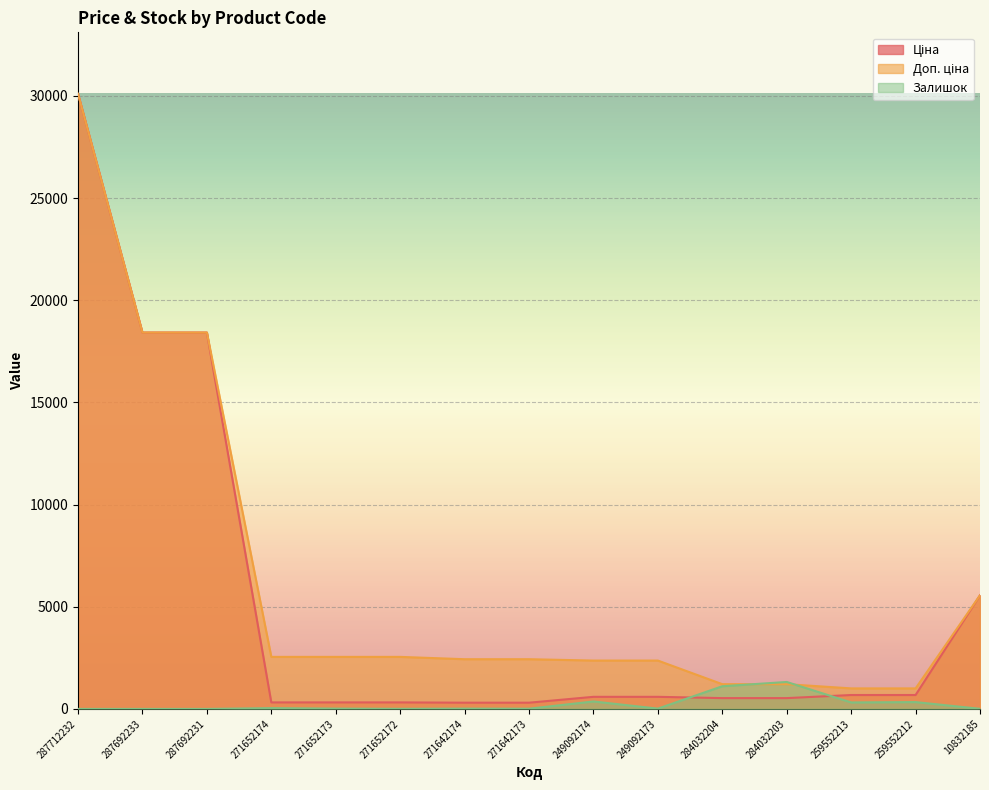

The Залишок series shows 8.6 at 10832185. True or false?

False